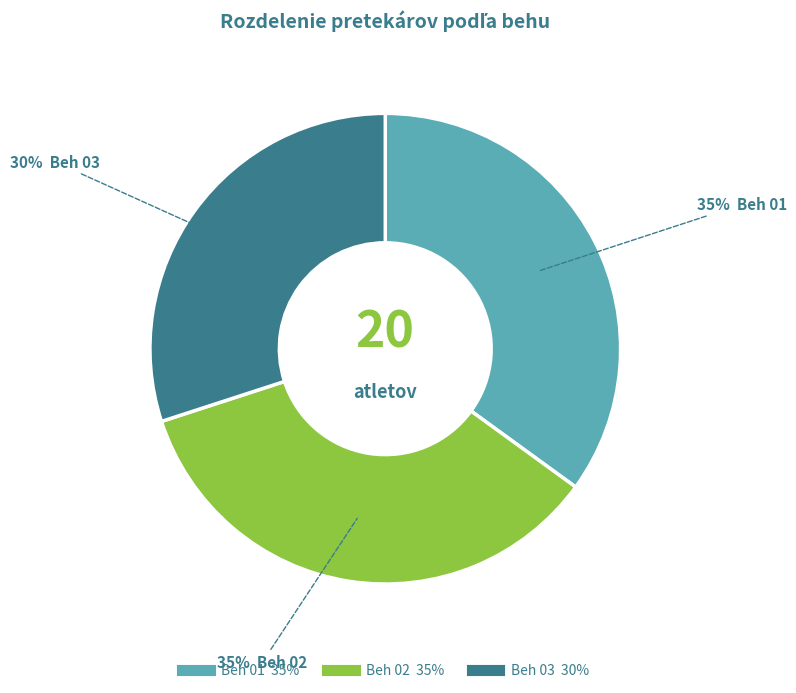

To the nearest percent, what is the difference between the Beh 01 and Beh 03 slice percentages?

5%